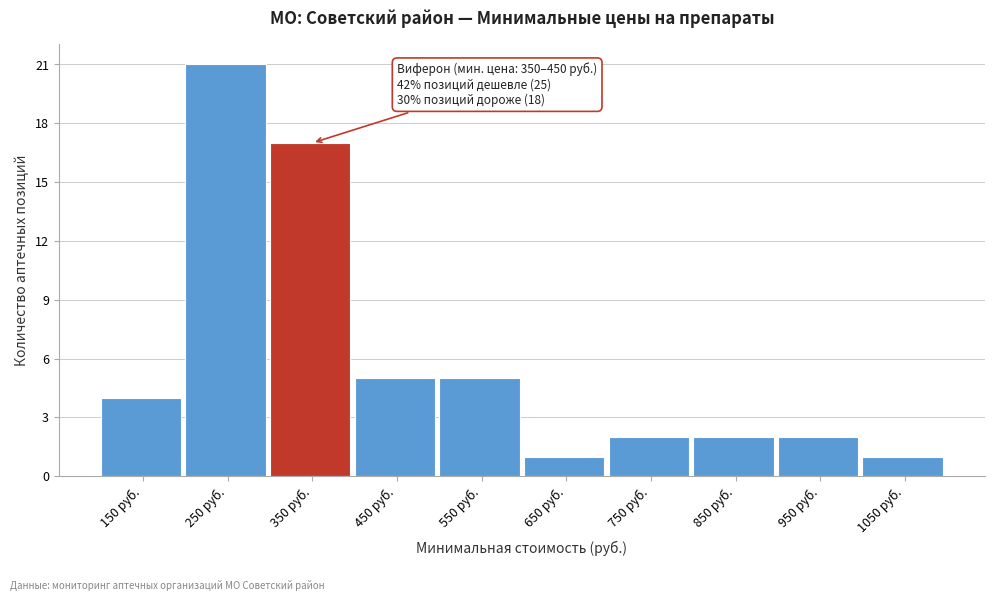

Reading left to right, what are all the values shown in this chart?

150 руб.=4	250 руб.=21	350 руб.=17	450 руб.=5	550 руб.=5	650 руб.=1	750 руб.=2	850 руб.=2	950 руб.=2	1050 руб.=1